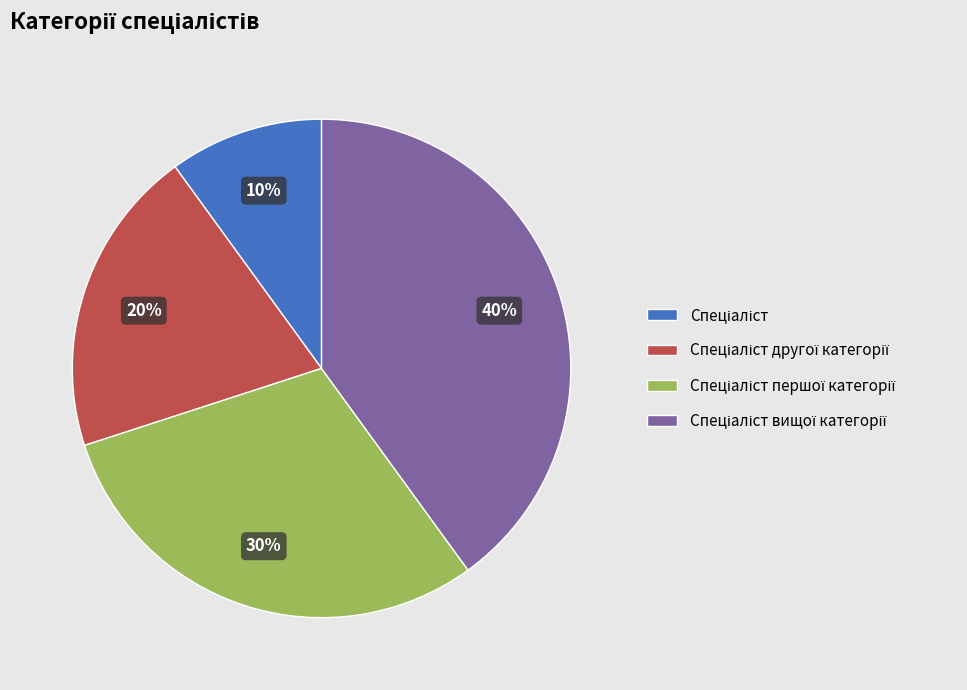

Is there any slice that represents more than half of the pie?

No